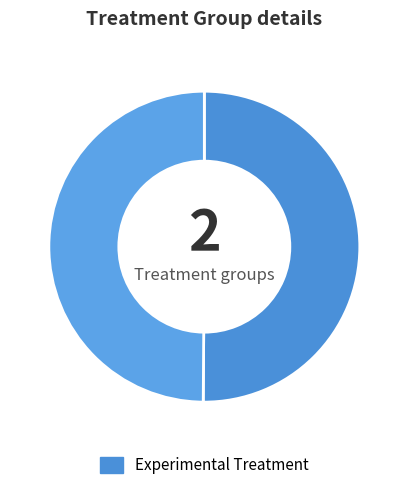

How many segments does this pie chart have?

2